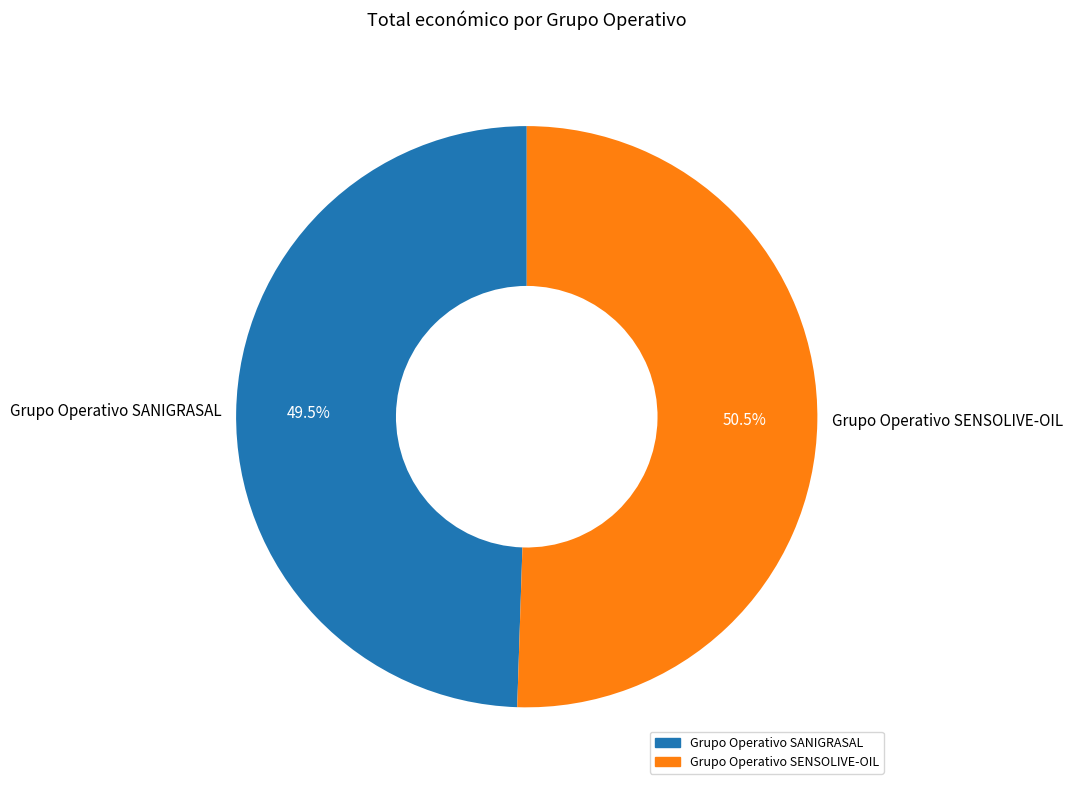

What is the largest slice in the pie chart?

Grupo Operativo SENSOLIVE-OIL